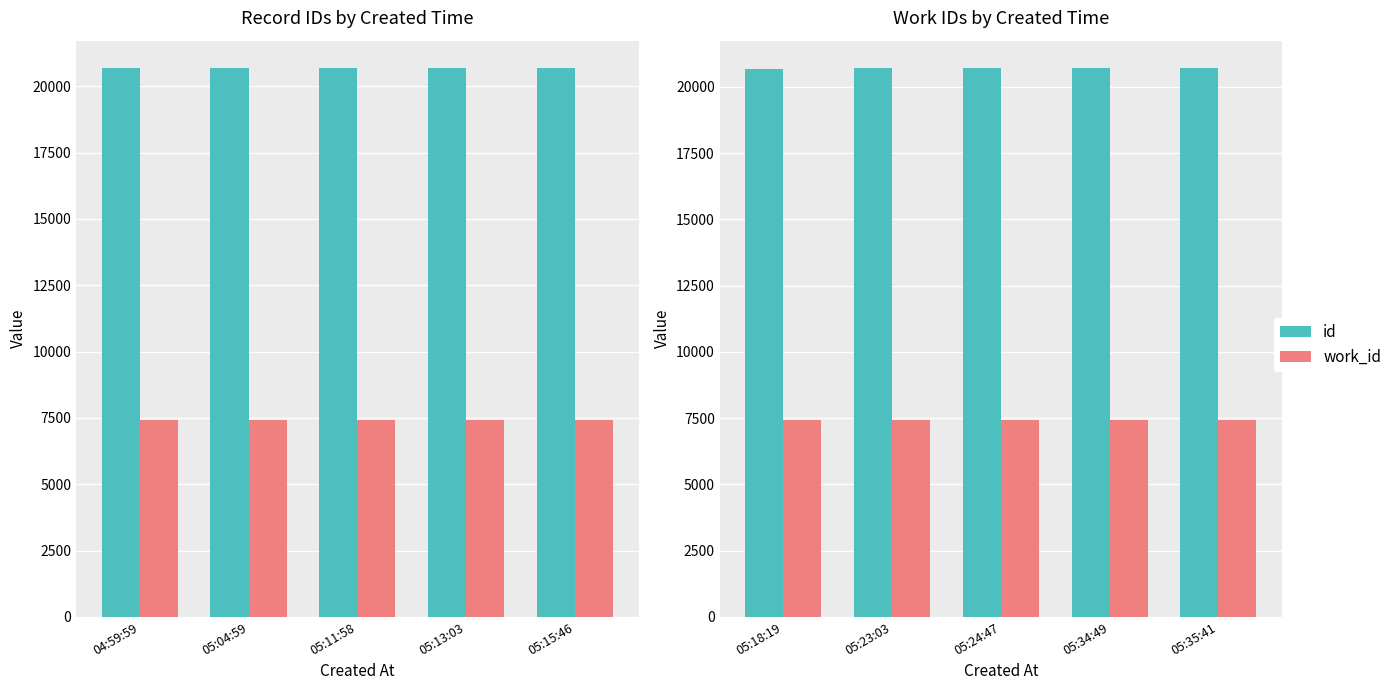

At how many categories does at least one series exceed 12789?

5